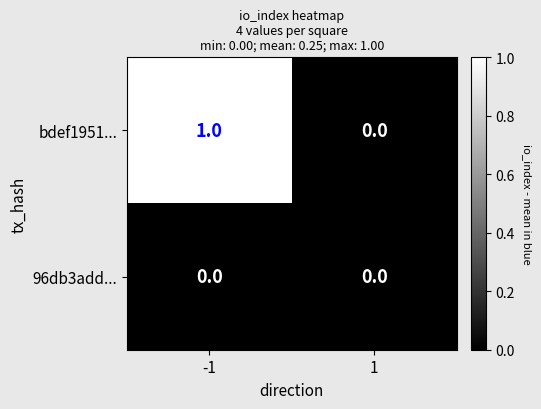

Rank the series by their average value, from lowest to highest.

96db3add..., bdef1951...